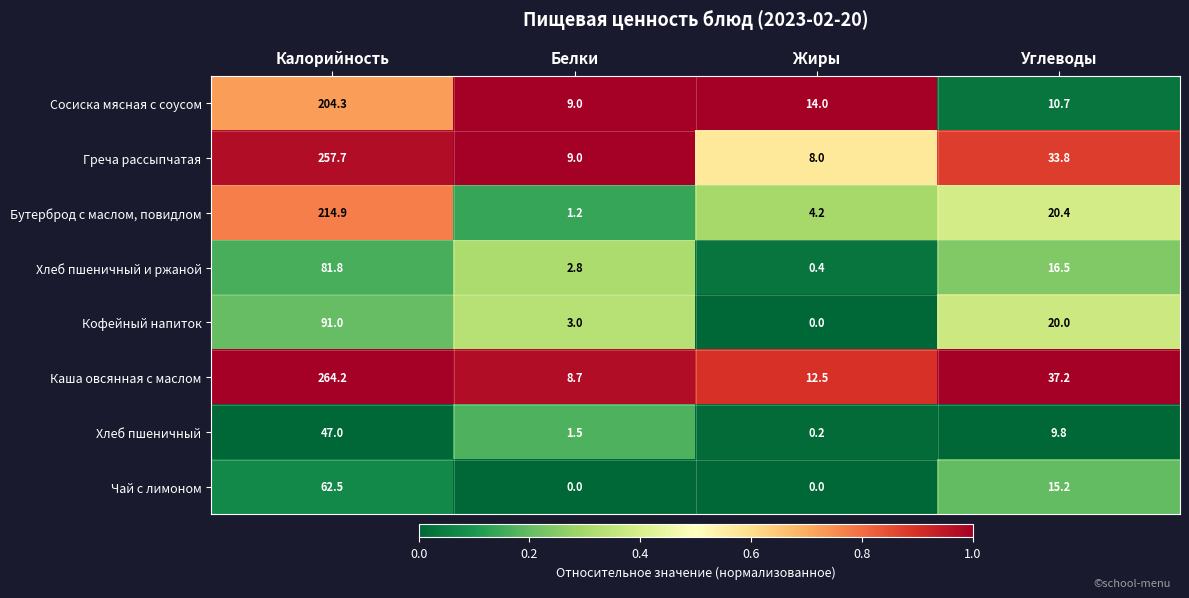

List the labels in order of Хлеб пшеничный и ржаной value, largest first.

Калорийность, Углеводы, Белки, Жиры